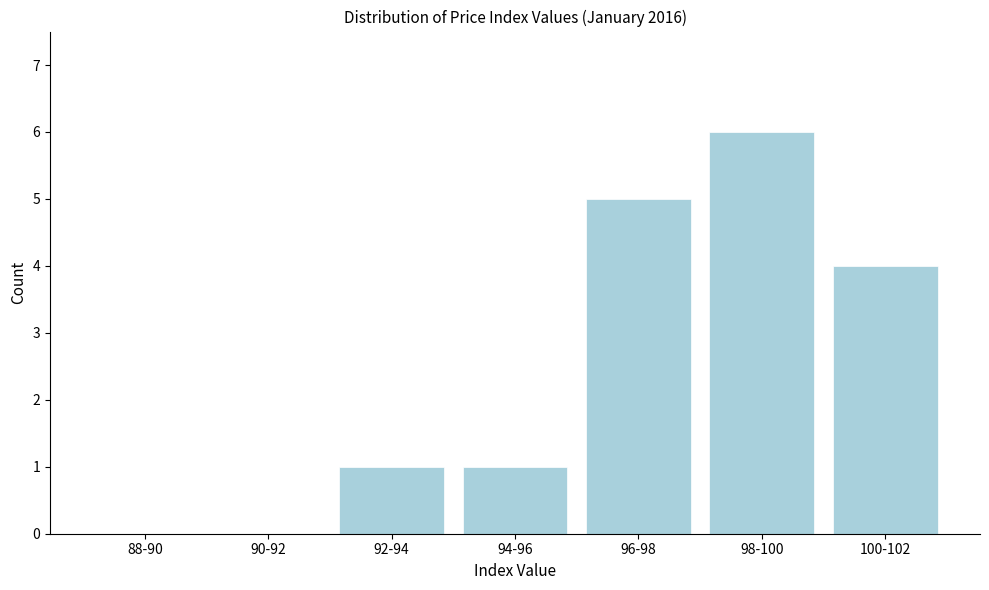

Reading left to right, transcribe all the data shown in this chart.

88-90=0	90-92=0	92-94=1	94-96=1	96-98=5	98-100=6	100-102=4